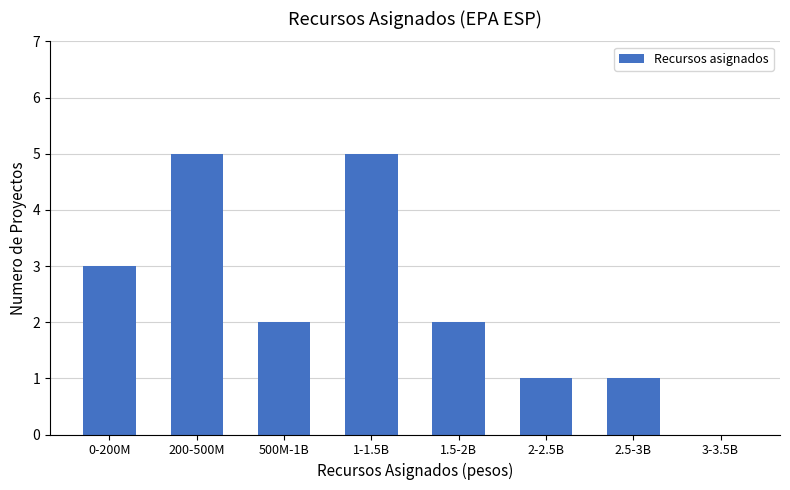

Reading left to right, transcribe all the data shown in this chart.

0-200M=3	200-500M=5	500M-1B=2	1-1.5B=5	1.5-2B=2	2-2.5B=1	2.5-3B=1	3-3.5B=0